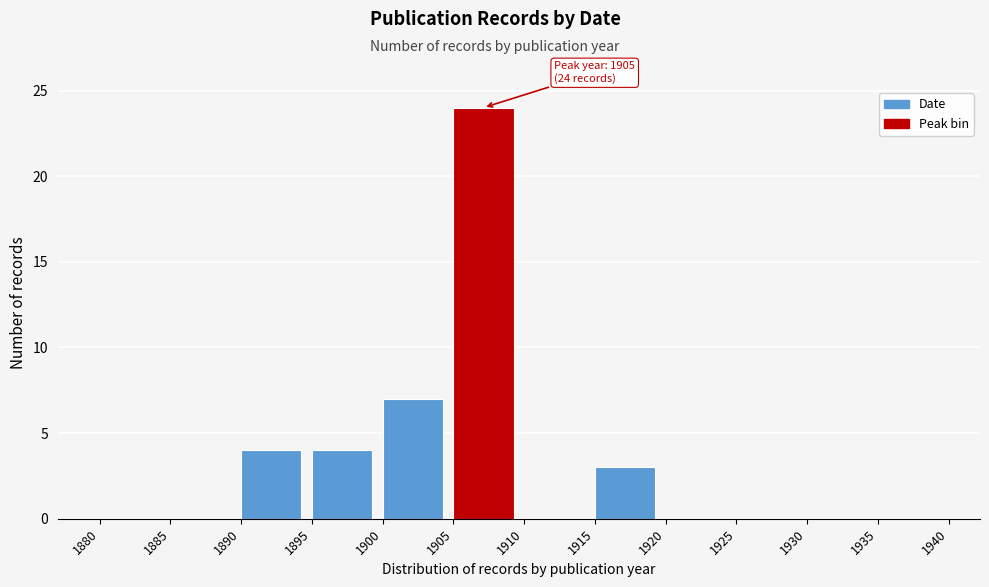

Over which range of the x-axis is the bar tallest?

1905 to 1910